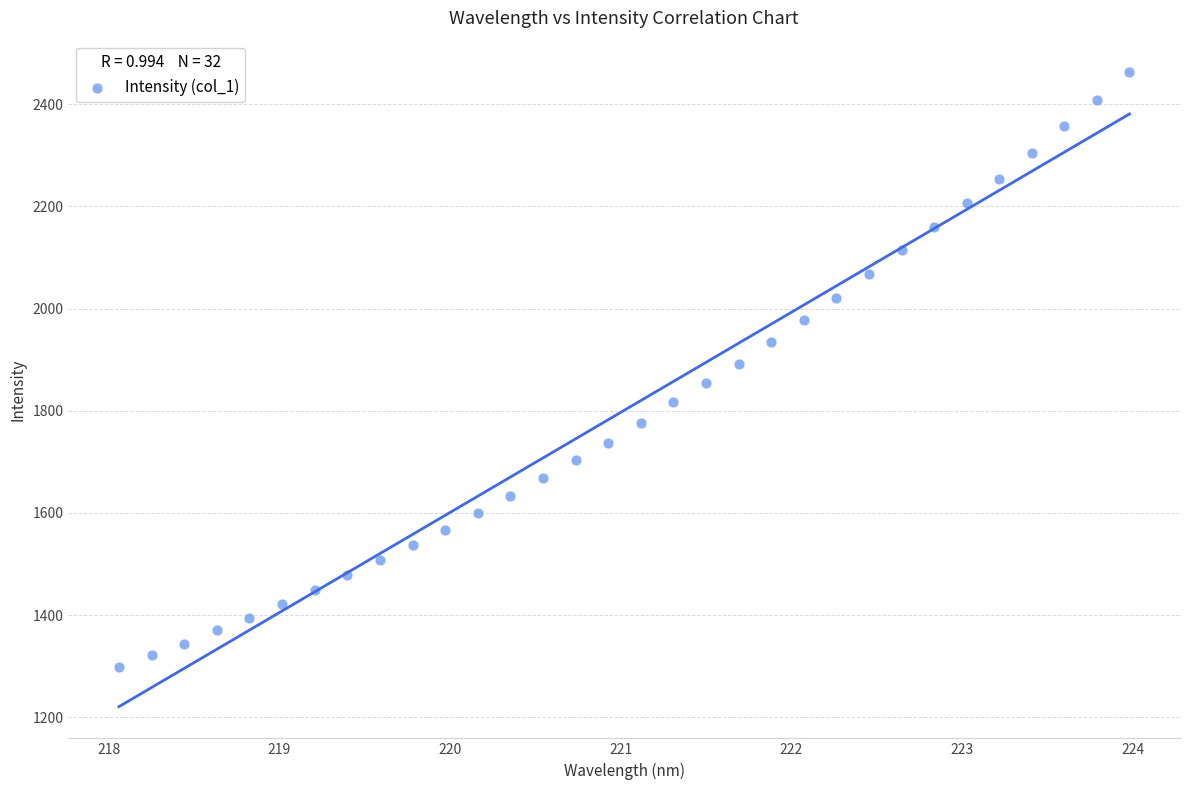

What is the range of Y values (max minus min)?

1164.6